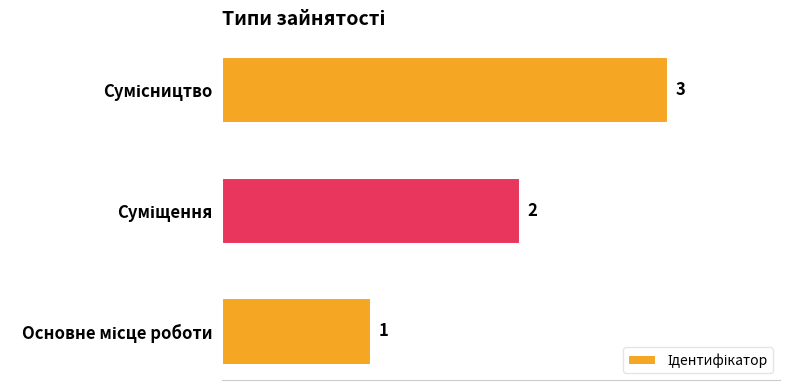

Count the values in the range 1 to 3.

3